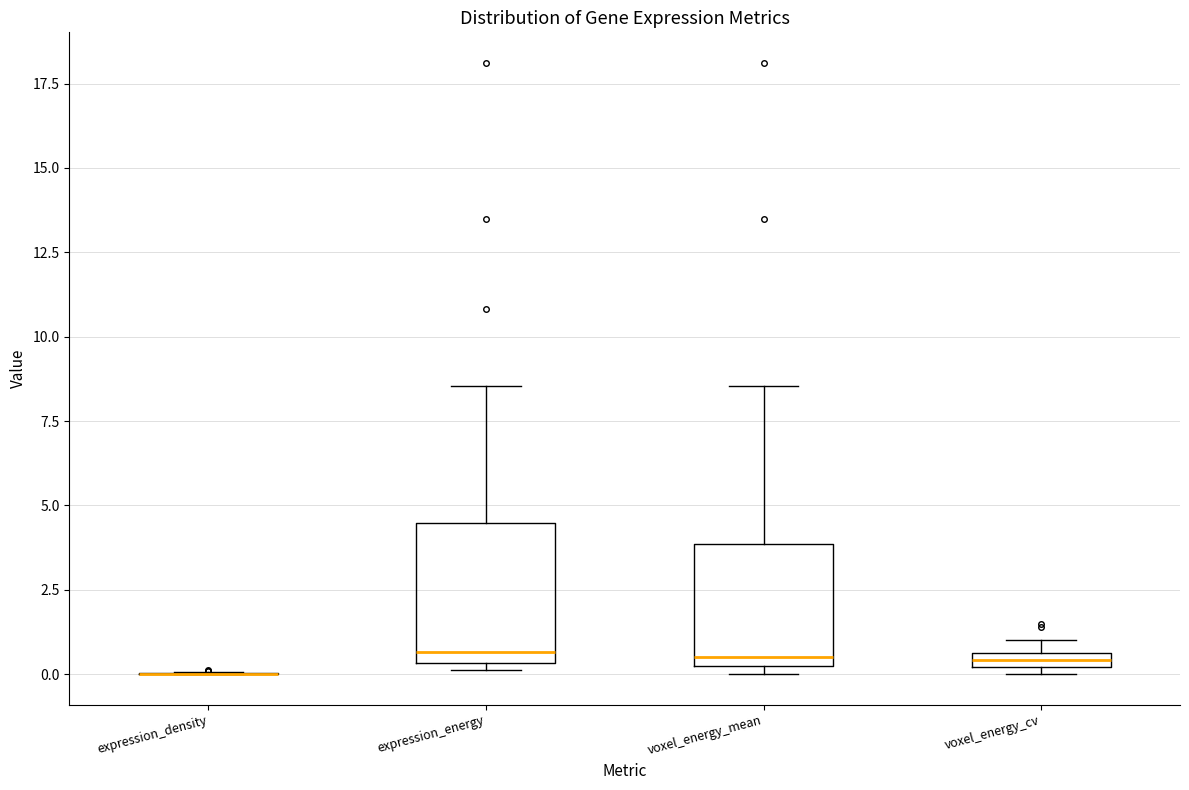

Where is the upper edge of the box for voxel_energy_cv on the y-axis? The values are not printed on the chart, so give them approximately, as read against the axis.

0.5